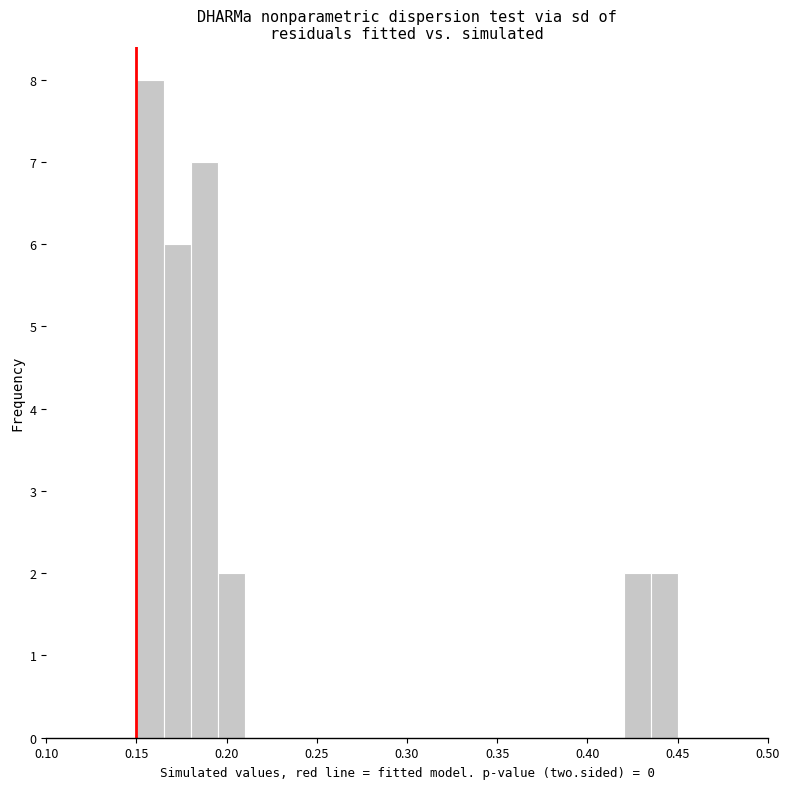

Read against the x-axis, roughly where is the centre of the tallest bar?

0.160